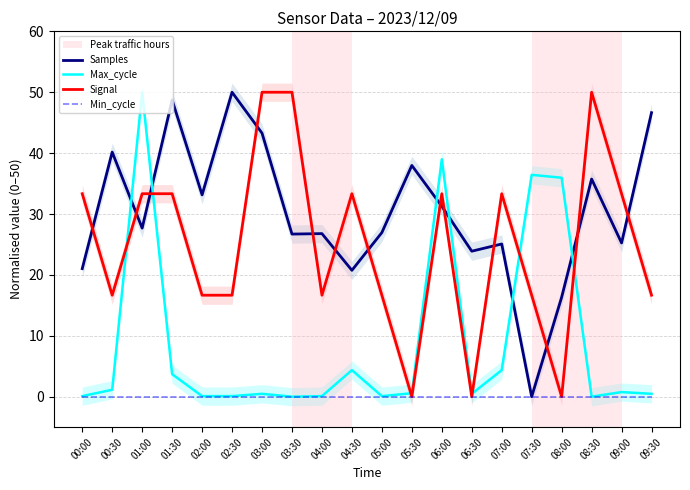

What is the greatest value displayed?

50.0